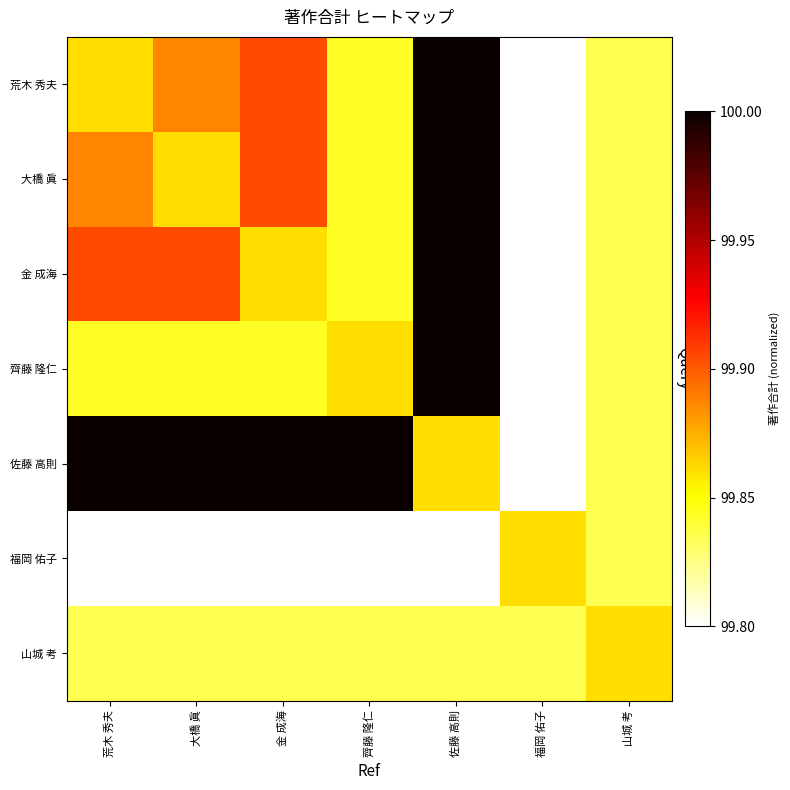

At which category is the sum across all series the highest?

佐藤 高則